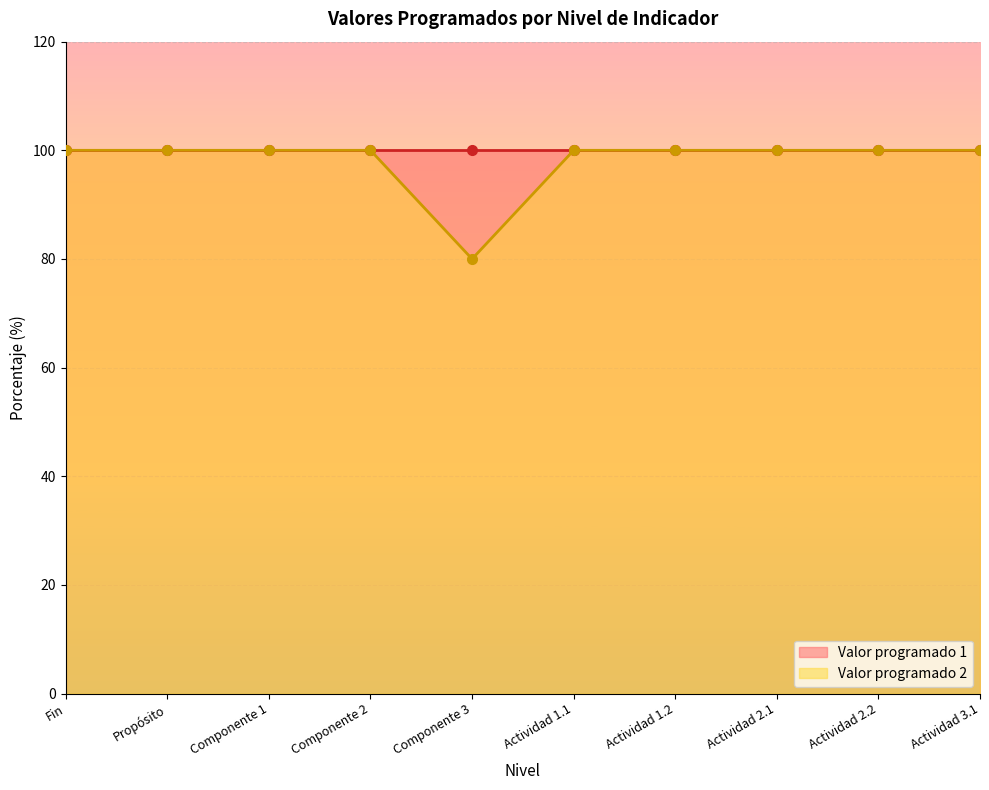

What is the value of the Valor programado 2 point at the 3rd from the left?

100